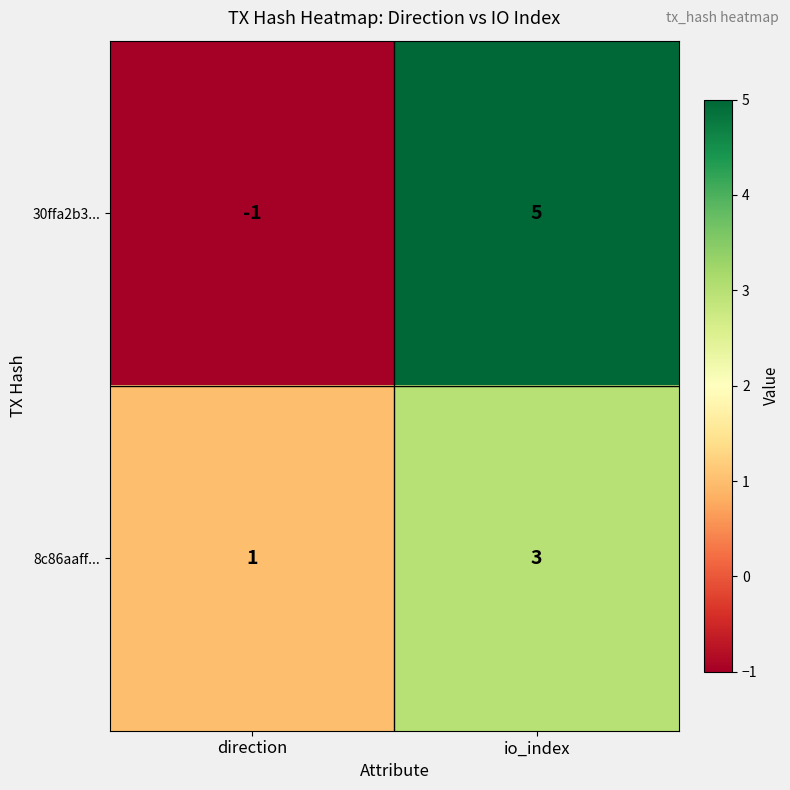

What is the total value across all series at io_index?

8